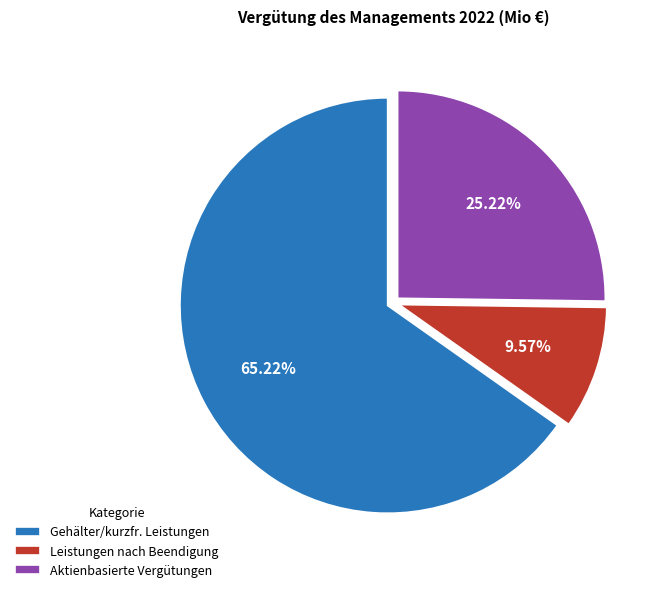

Combined, do Leistungen nach Beendigung and Aktienbasierte Vergütungen account for over 50%?

No